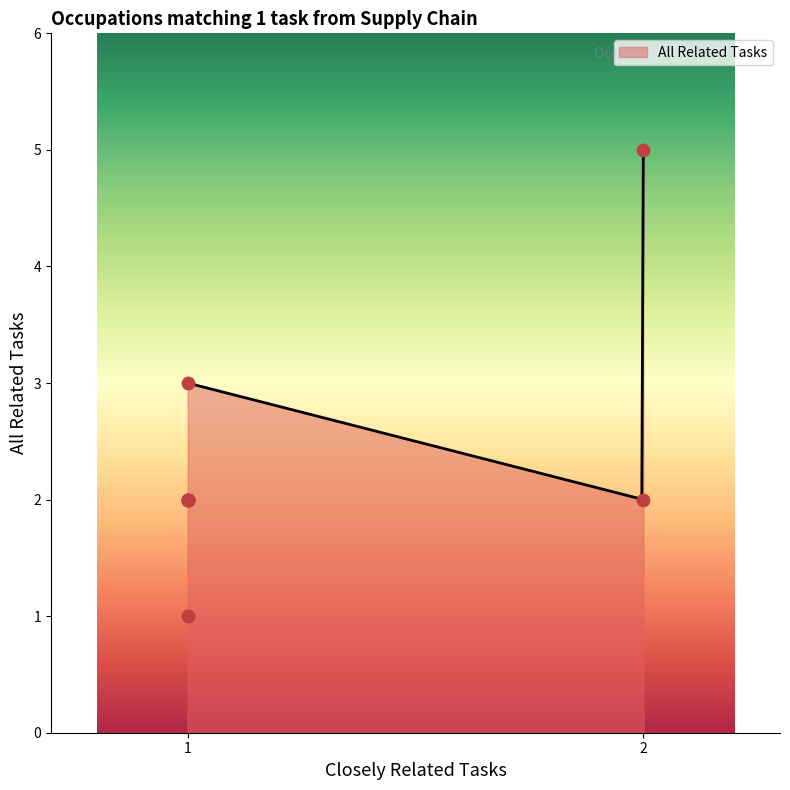

What is the minimum value for All Related Tasks?

2.0